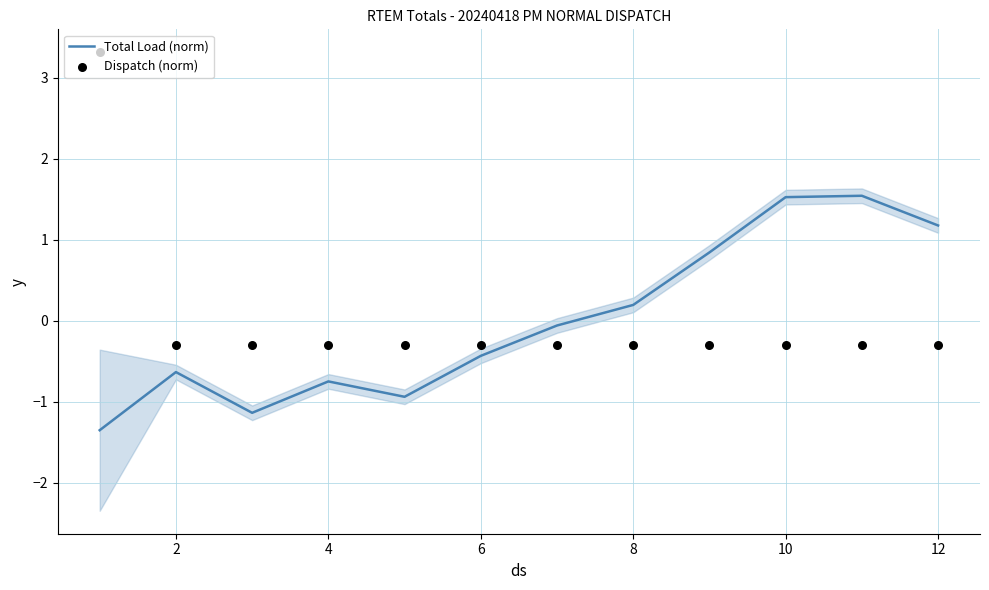

What is the maximum value for Total Load (norm)?

1.5